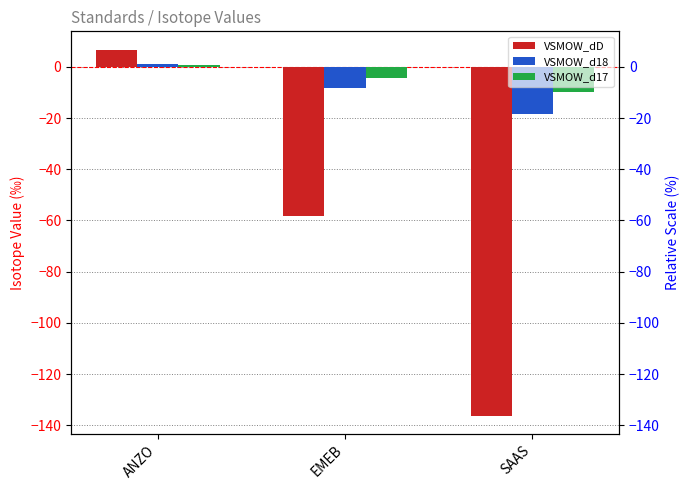

Read the VSMOW_dD value at EMEB.

-58.4